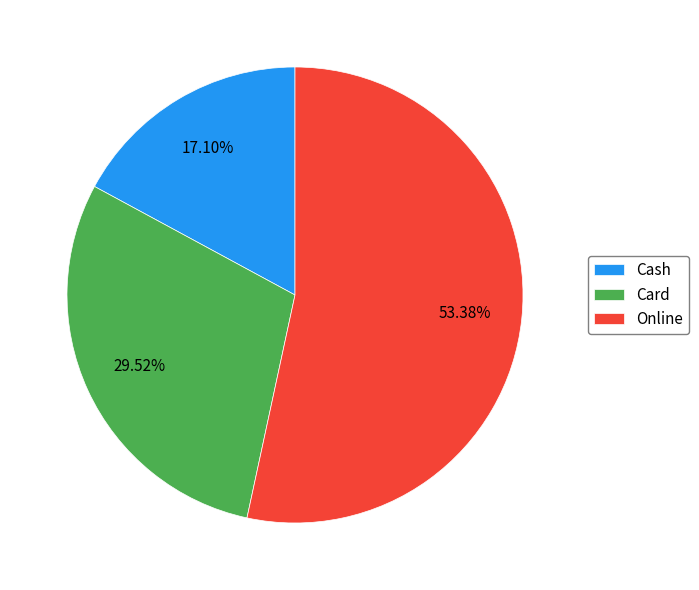

Do Card and Online together represent more than half of the pie?

Yes